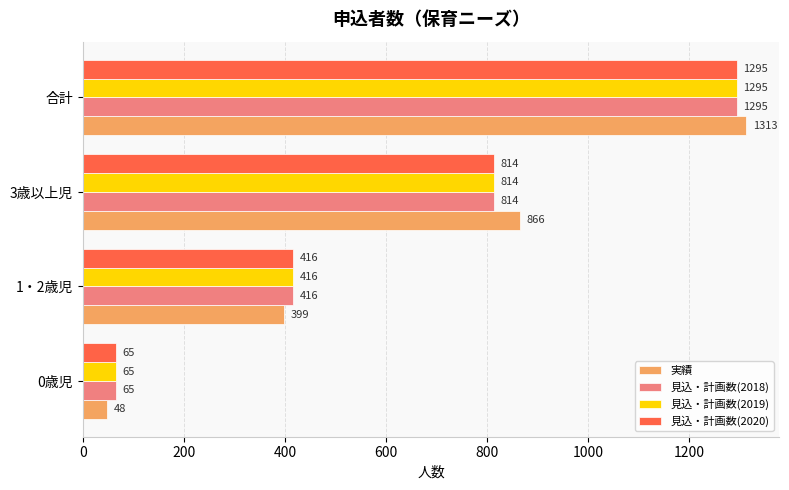

What value does the 実績 series have at 合計?

1313